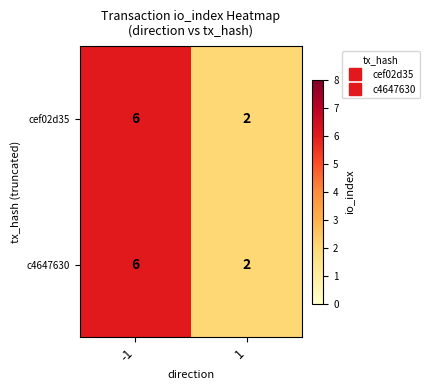

What is the maximum value shown in the chart?

6